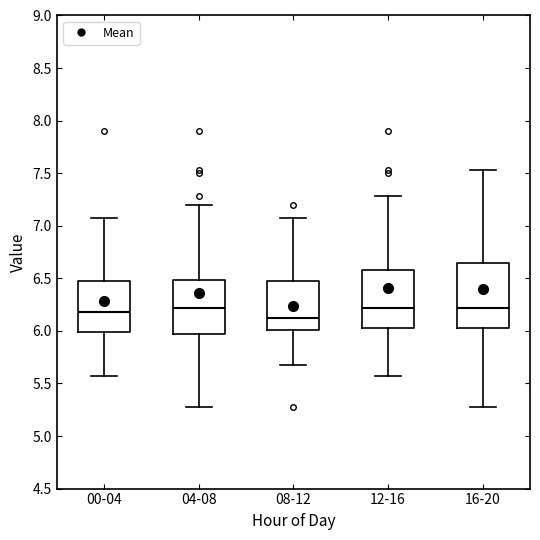

Reading left to right, transcribe this box plot: for each box, give where its median line is, the range the box spans, and where its two whiskers end, as read against the y-axis. The values are not printed on the chart, so give them approximately, as read against the axis.

00-04: median 6.20, box 6.00 to 6.45, whiskers 5.55 to 7.05
04-08: median 6.20, box 5.95 to 6.50, whiskers 5.30 to 7.20
08-12: median 6.15, box 6.00 to 6.45, whiskers 5.70 to 7.05
12-16: median 6.20, box 6.05 to 6.60, whiskers 5.55 to 7.30
16-20: median 6.20, box 6.05 to 6.65, whiskers 5.30 to 7.55